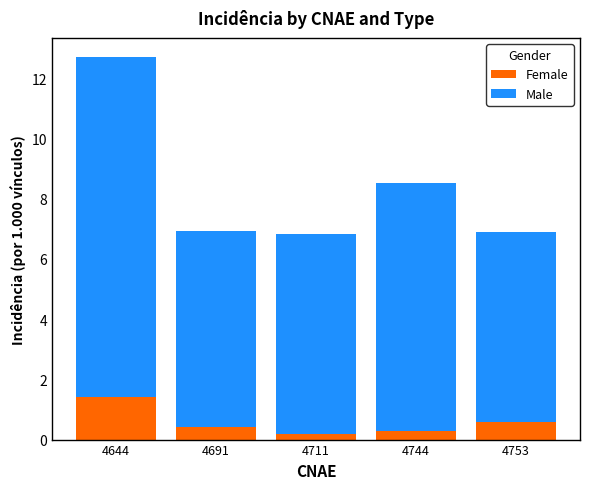

What value does the Female series have at 4691?

0.4